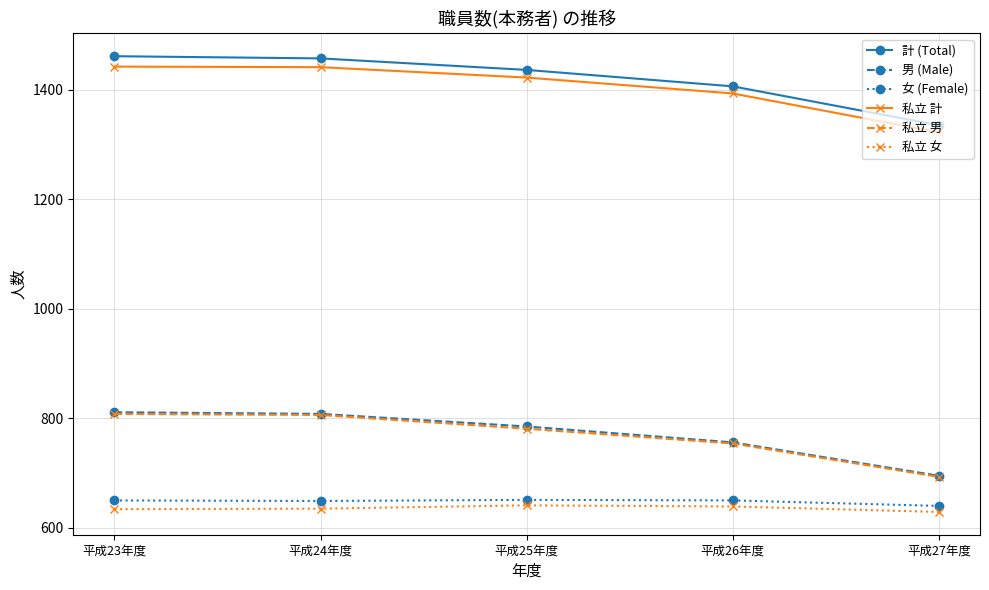

What is the difference between the highest and lowest values at 平成24年度?

822